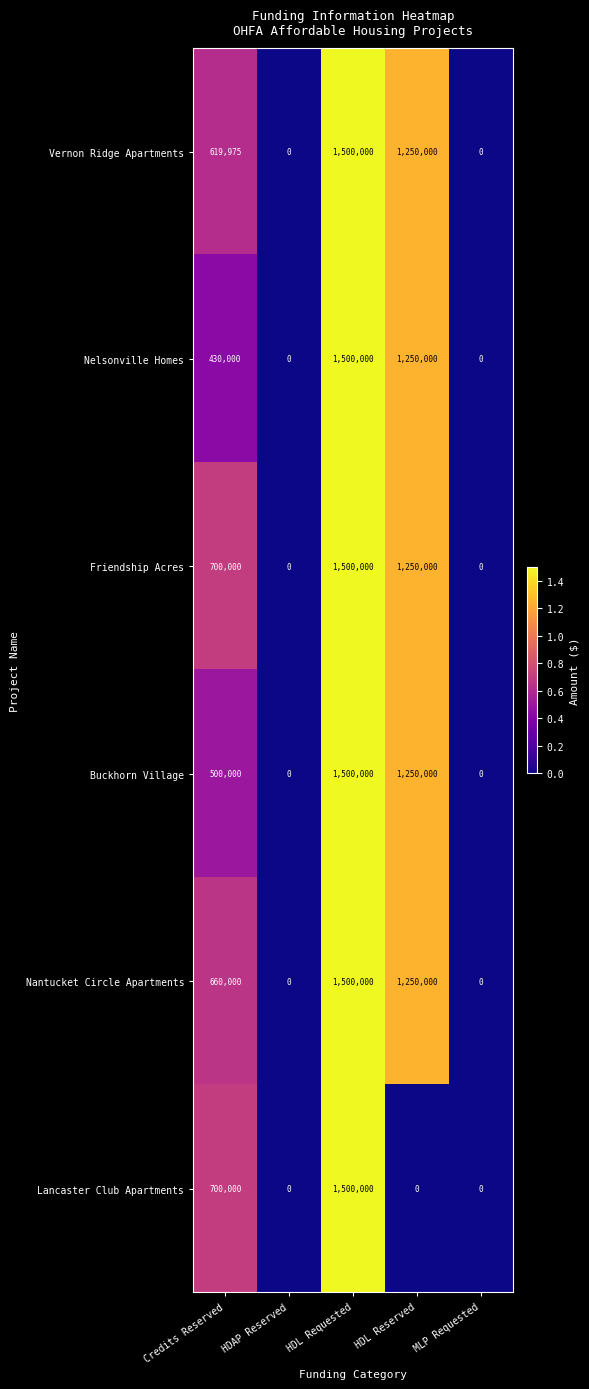

How many categories are shown in the chart?

5